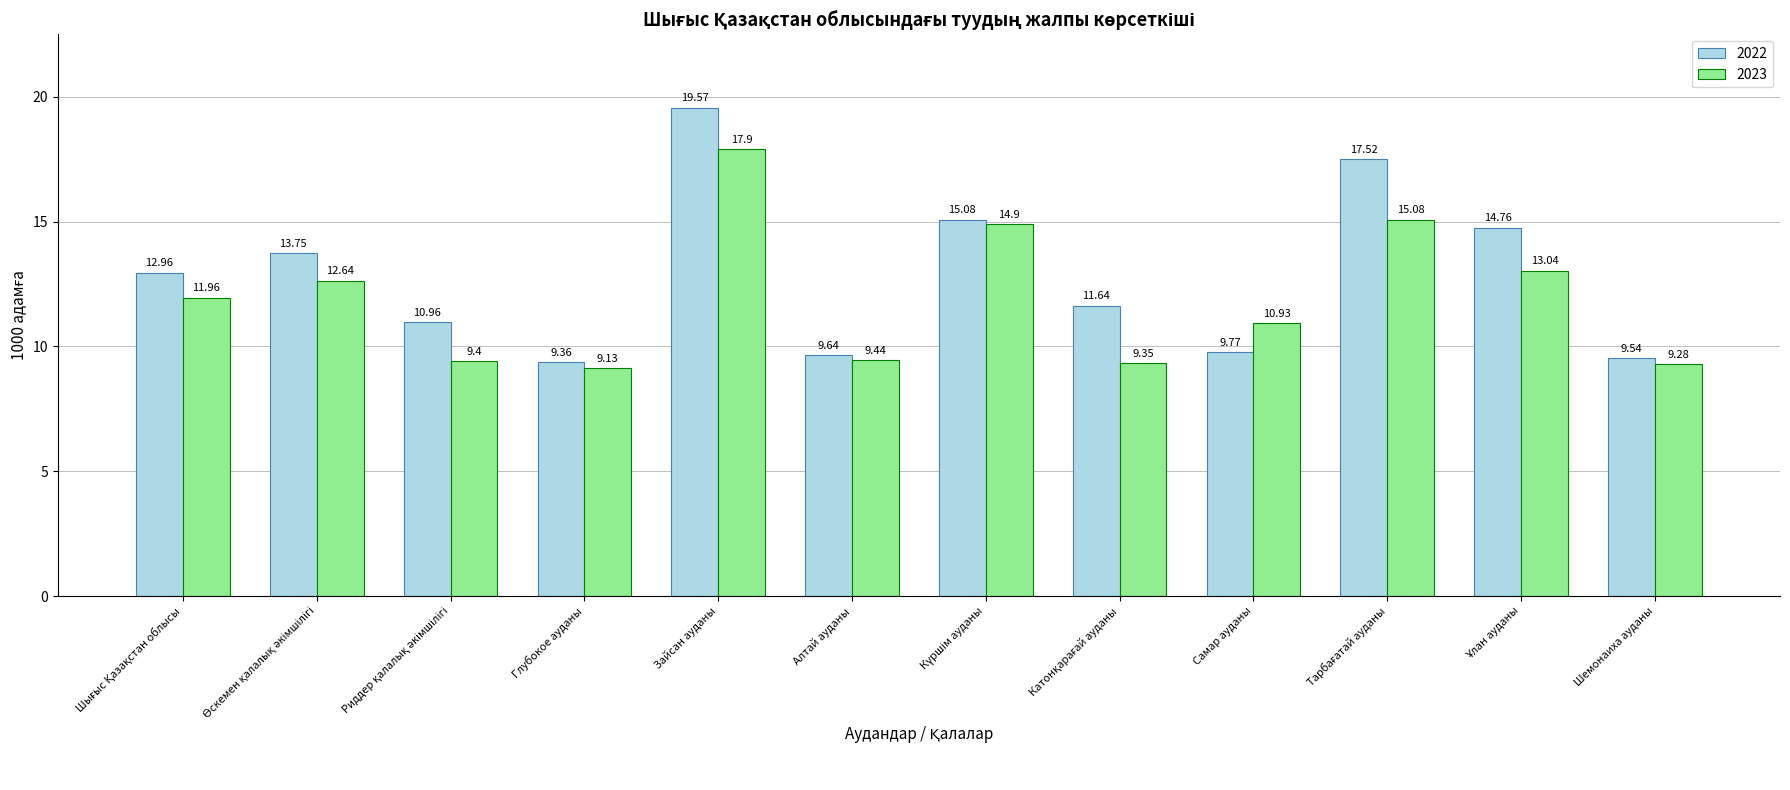

What is the maximum value shown in the chart?

19.6